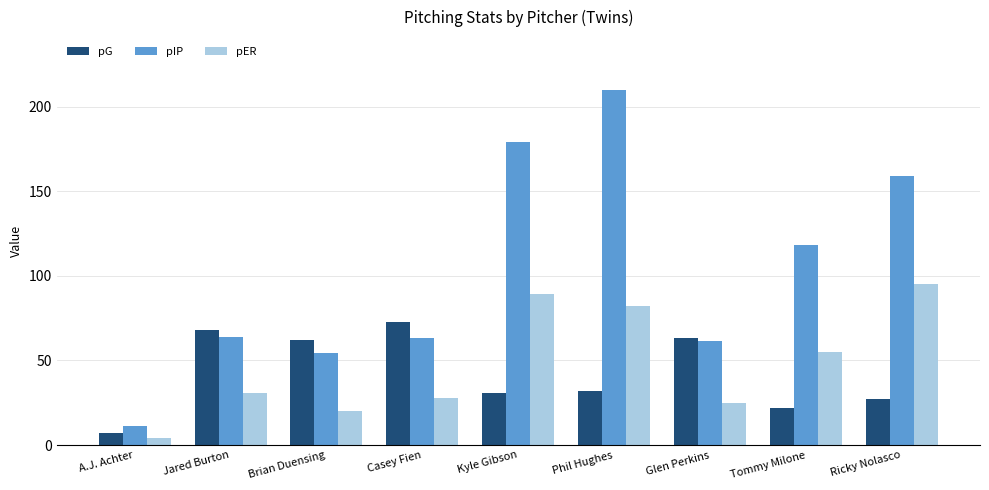

True or false: pER has a value of 89.0 at Kyle Gibson.

True